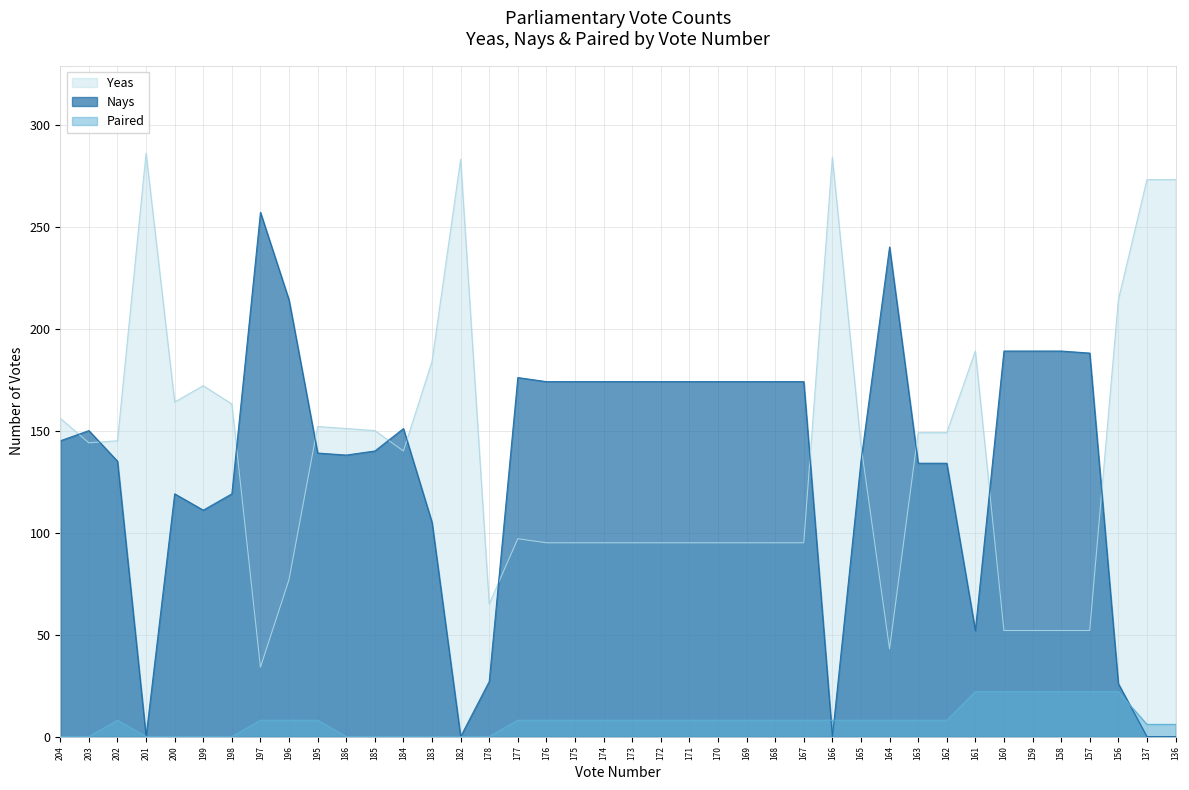

At which category is the sum across all series the highest?

204